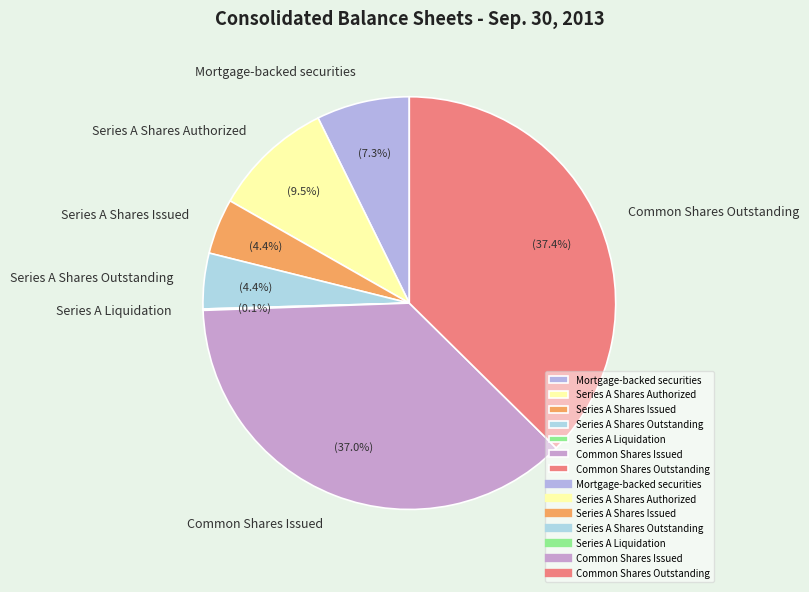

Between Common Shares Outstanding and Mortgage-backed securities, which is larger?

Common Shares Outstanding